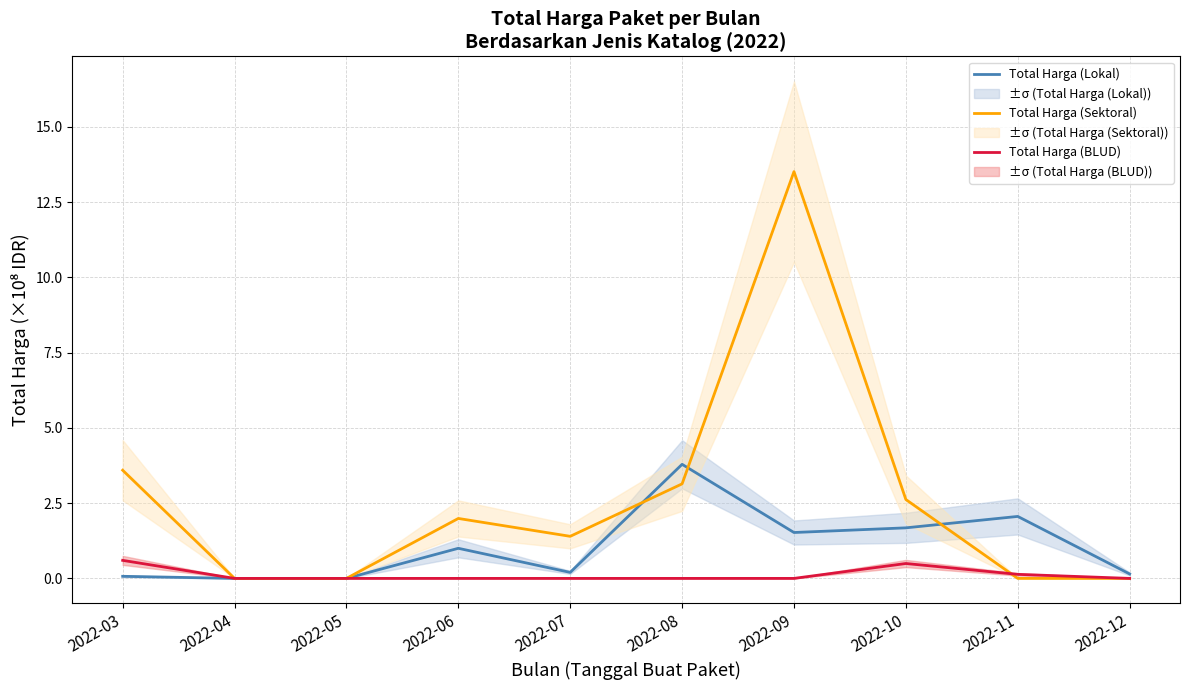

Is it true that Total Harga (Sektoral) equals 4.5 at 2022-08?

False